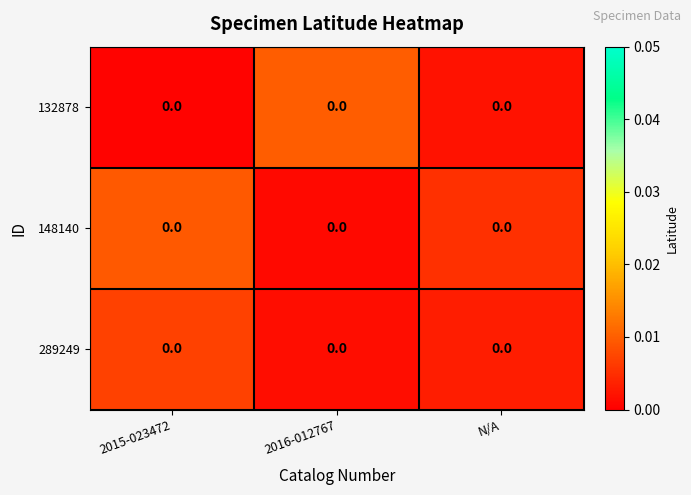

At which category does the chart reach its peak across all series?

2016-012767